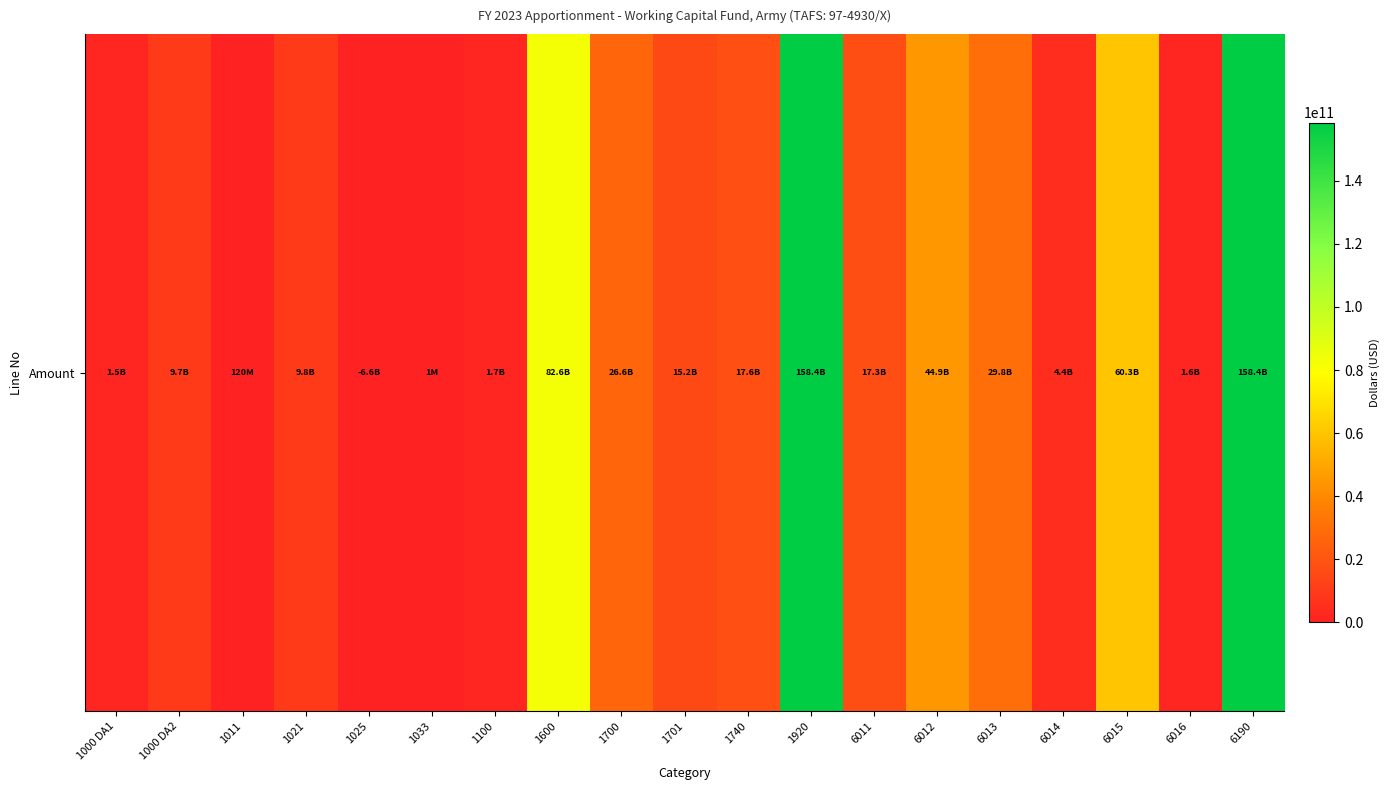

What is the ratio of the value at 1701 to the value at 1920?

0.1